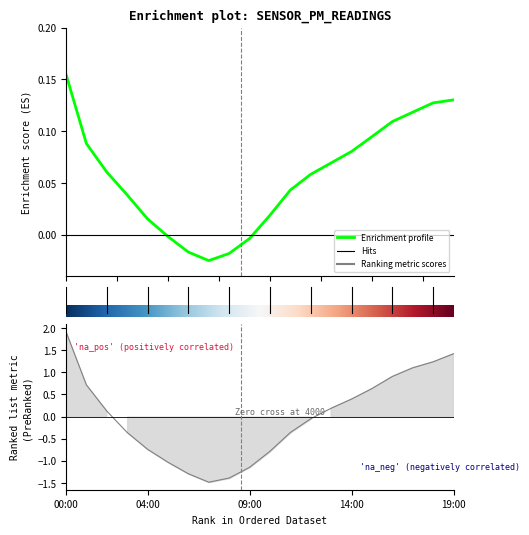

Is it true that P1 equals 0.1 at 15.0?

True